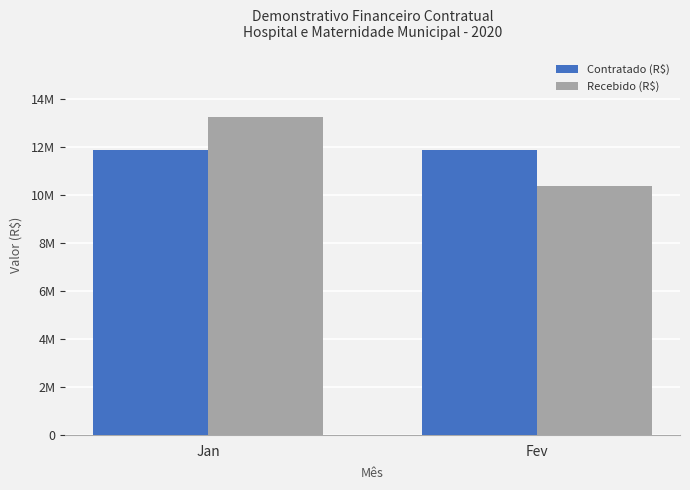

What is the sum of the Recebido (R$) values at Jan and Fev?

23585689.0